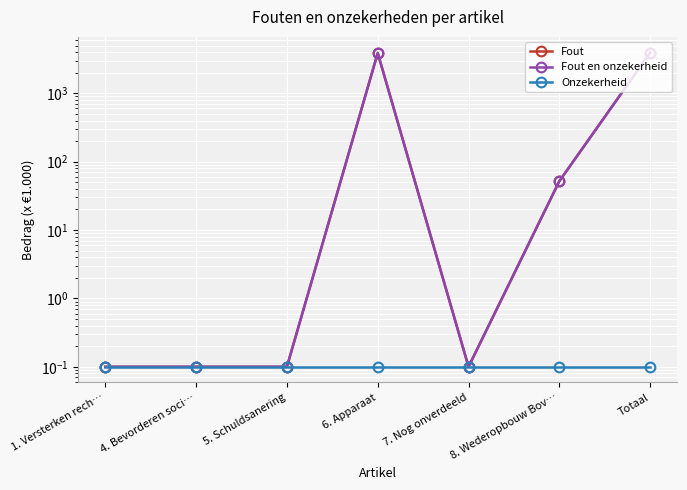

Which series changed the most between 5. Schuldsanering and Totaal?

Fout